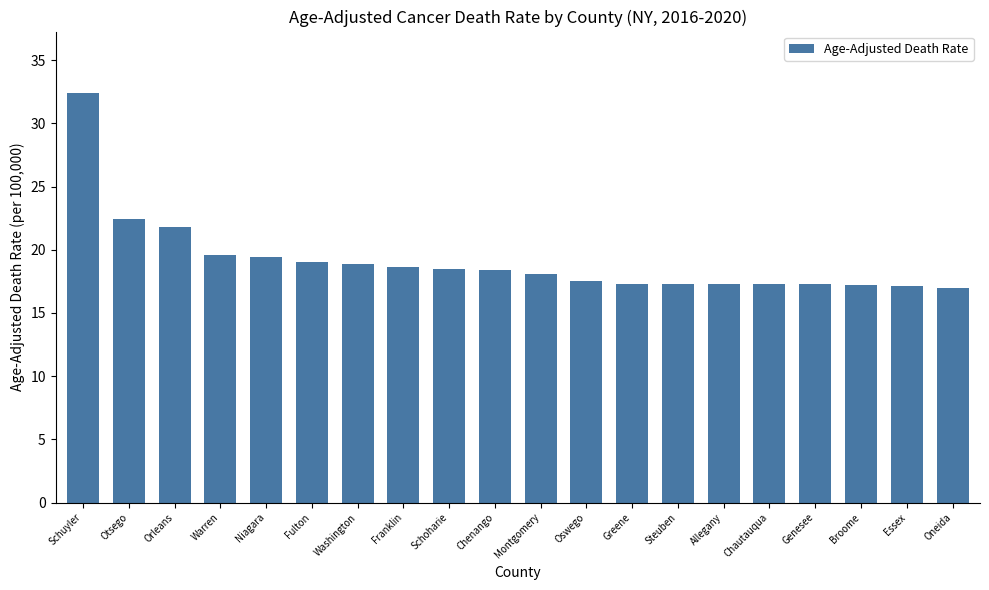

What is the sum of all values?

382.4